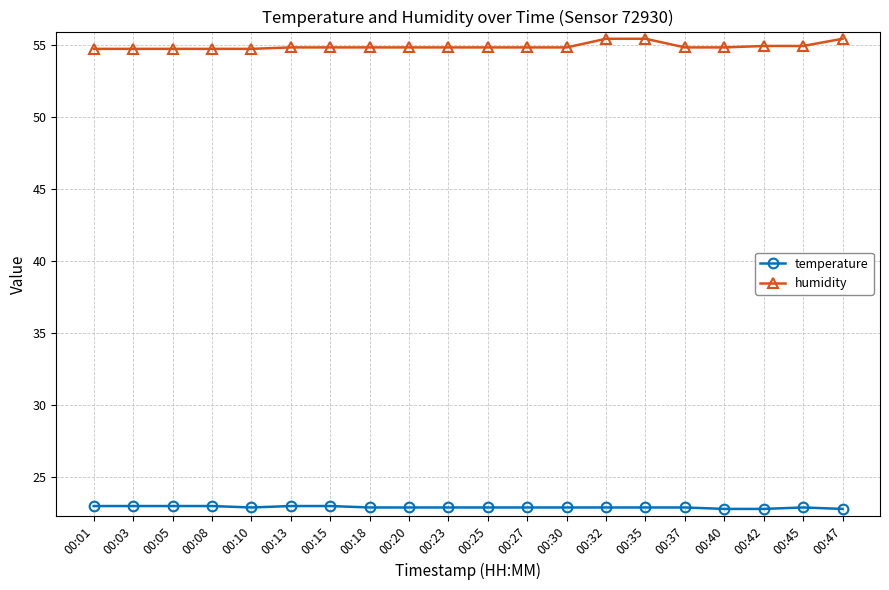

Rank the series at 00:40 from highest to lowest value.

humidity, temperature